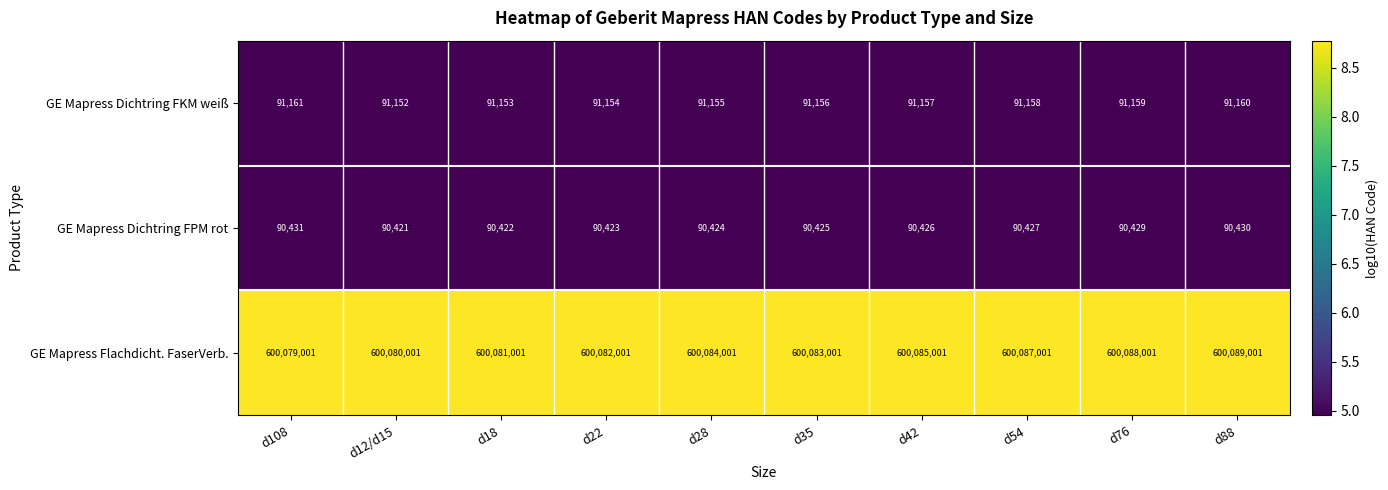

Which series has the largest total across all categories?

GE Mapress Flachdicht. FaserVerb.